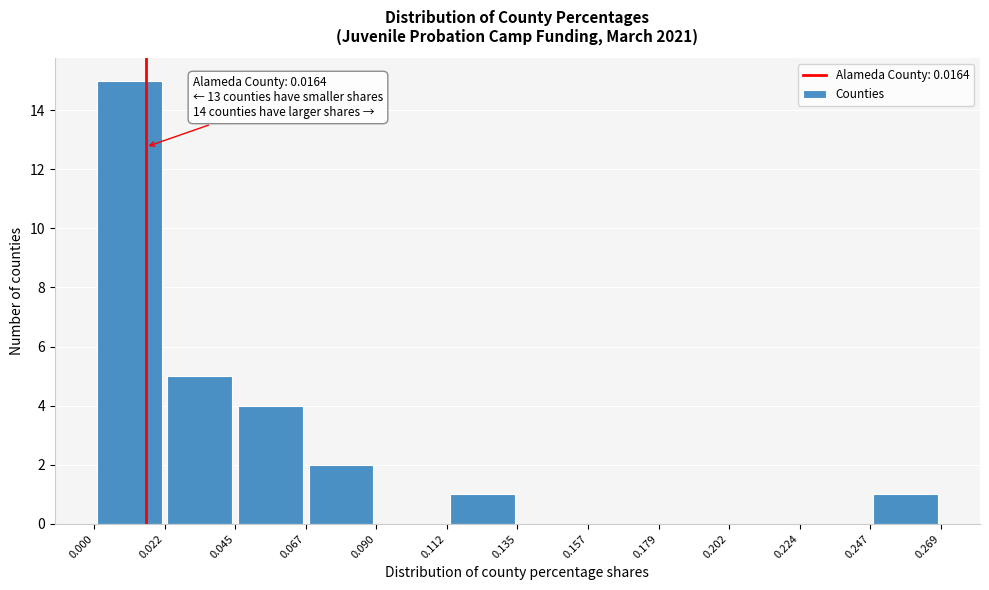

Over which range of the x-axis is the bar tallest?

0.000 to 0.022